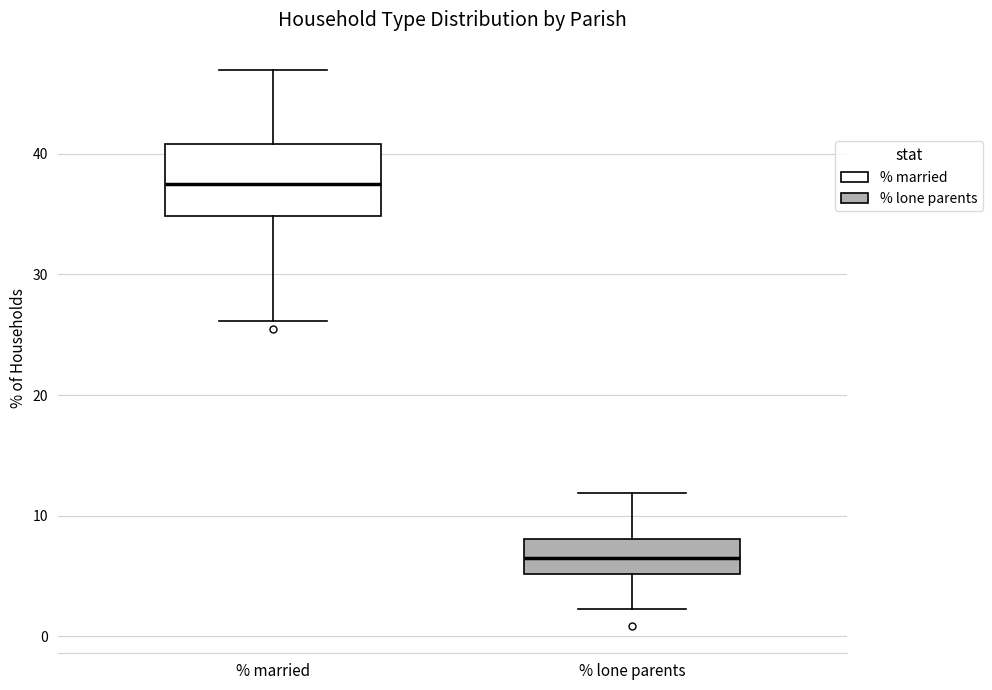

Which box's median line is the lowest?

% lone parents